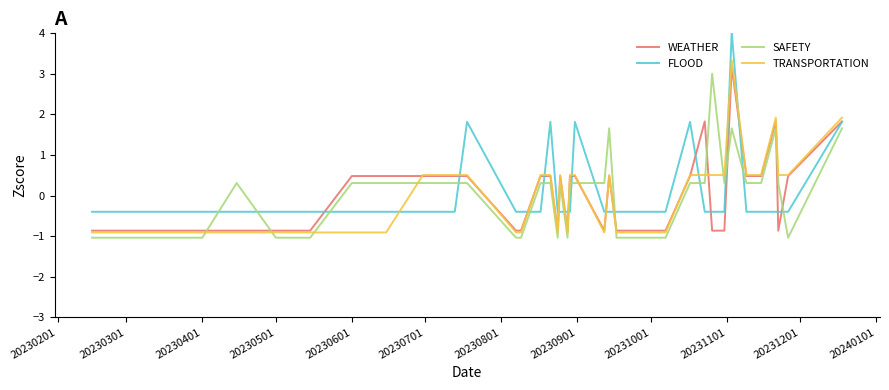

What is the minimum value for SAFETY?

-1.0